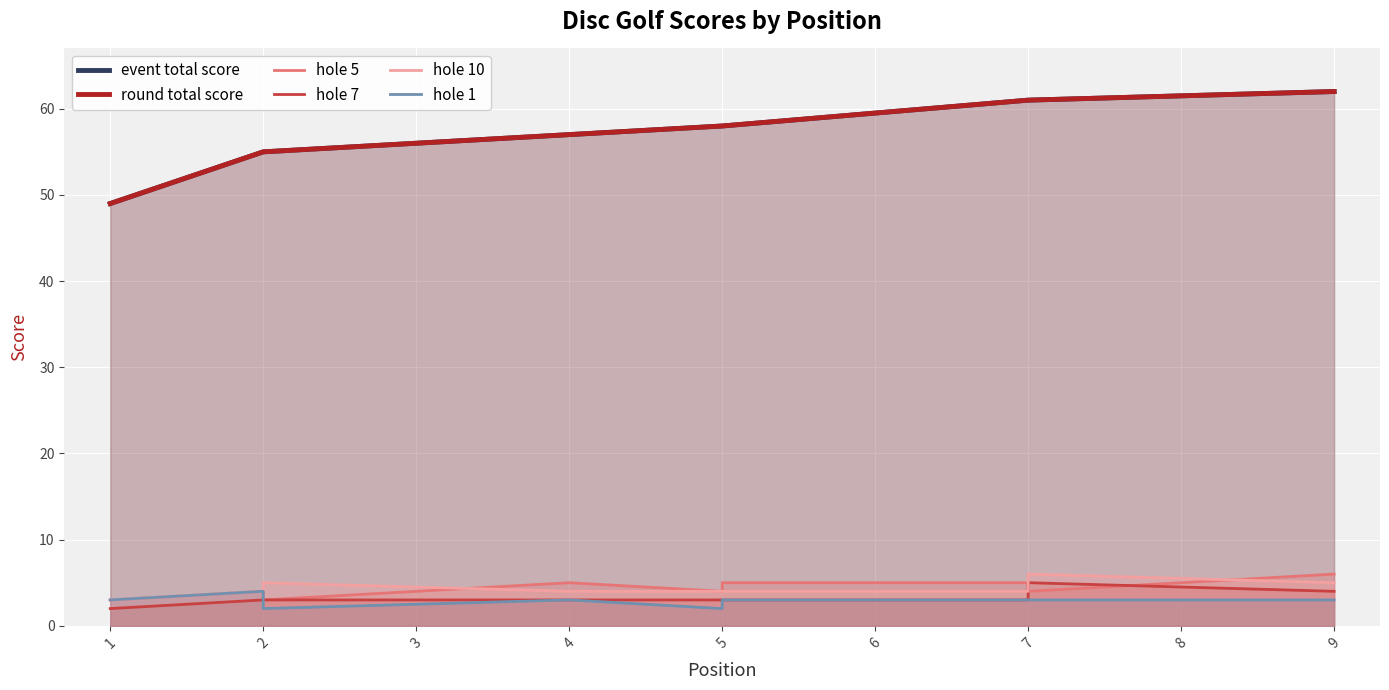

How many hole 1 values are between 3 and 4?

7